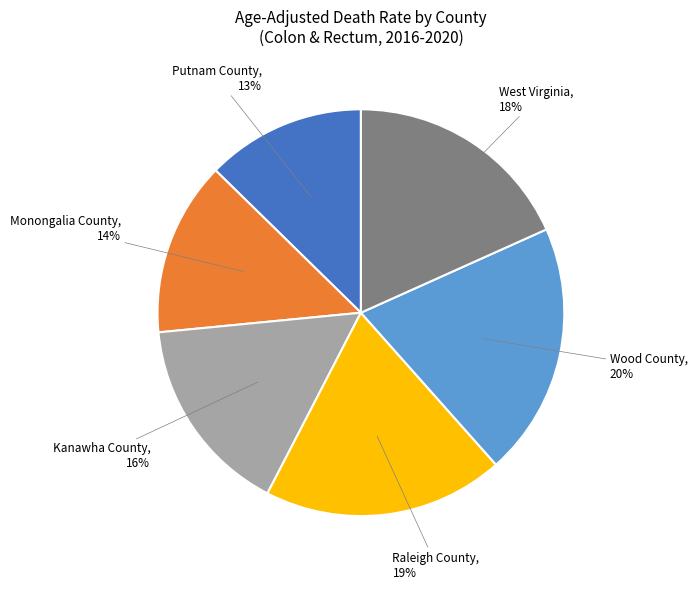

What is the largest slice in the pie chart?

Wood County